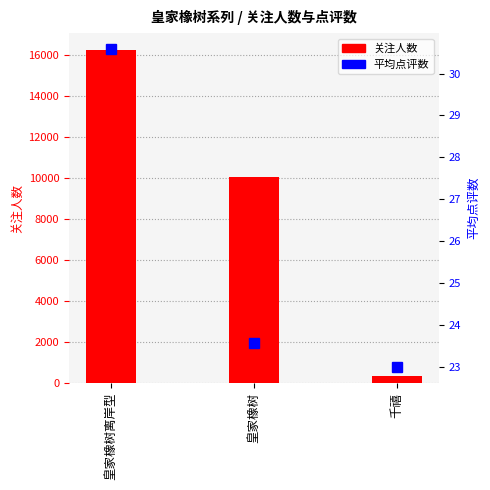

List the series in order of their peak value, highest first.

关注人数, 点评数